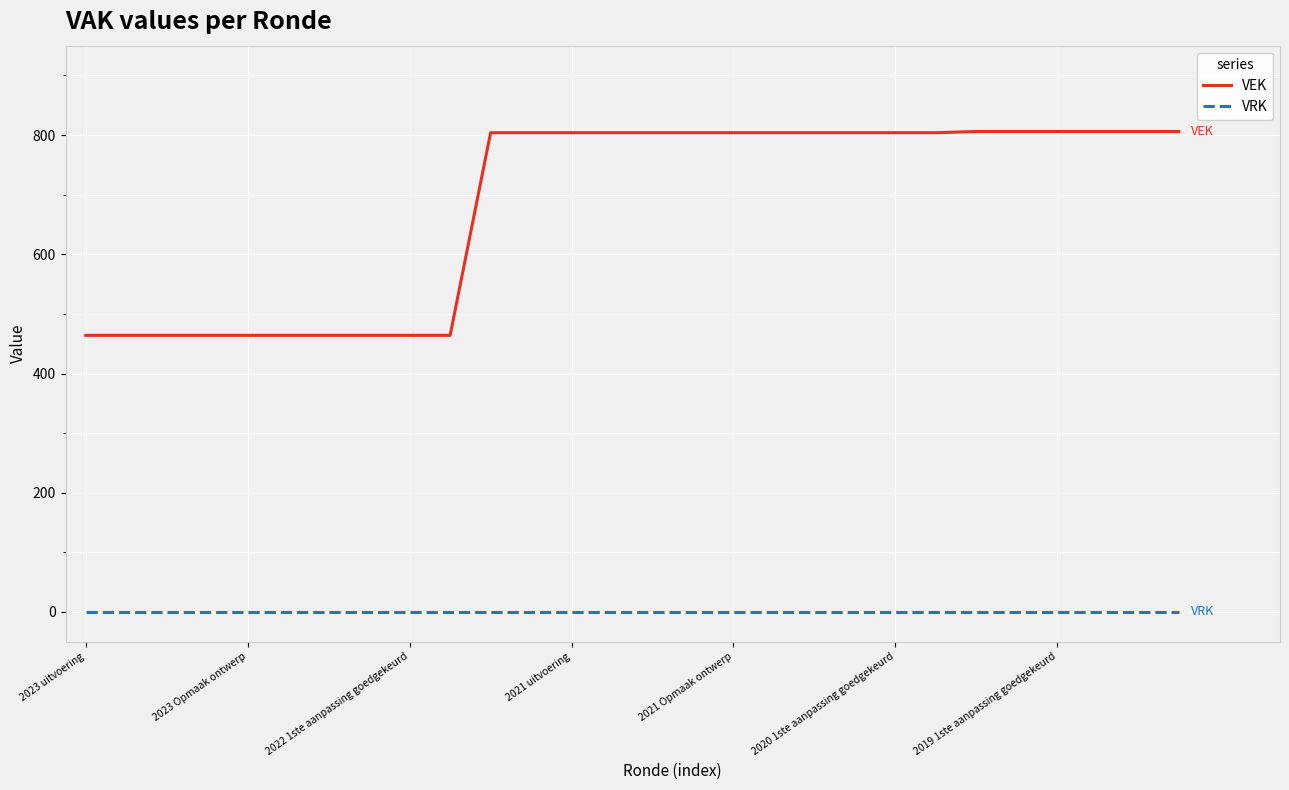

What is the greatest value displayed?

806